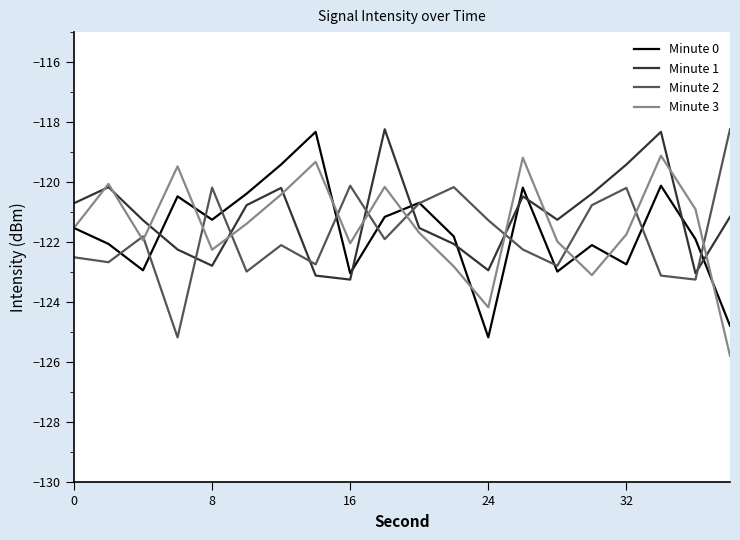

What is the maximum value shown in the chart?

-118.2